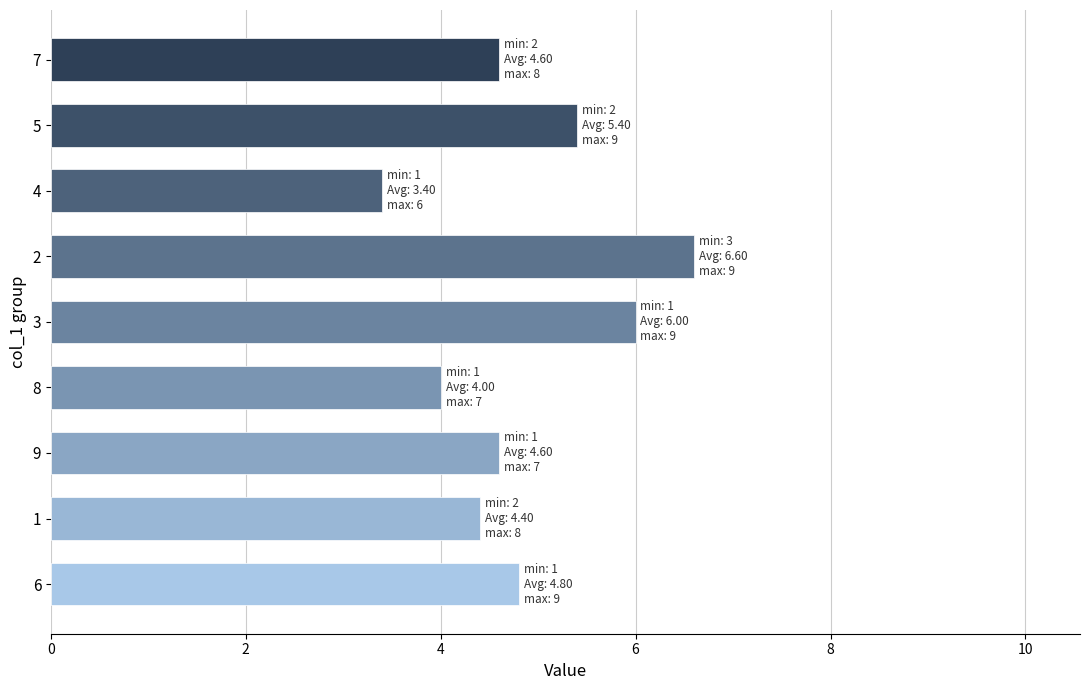

Between 5 and 3, which is larger?

3